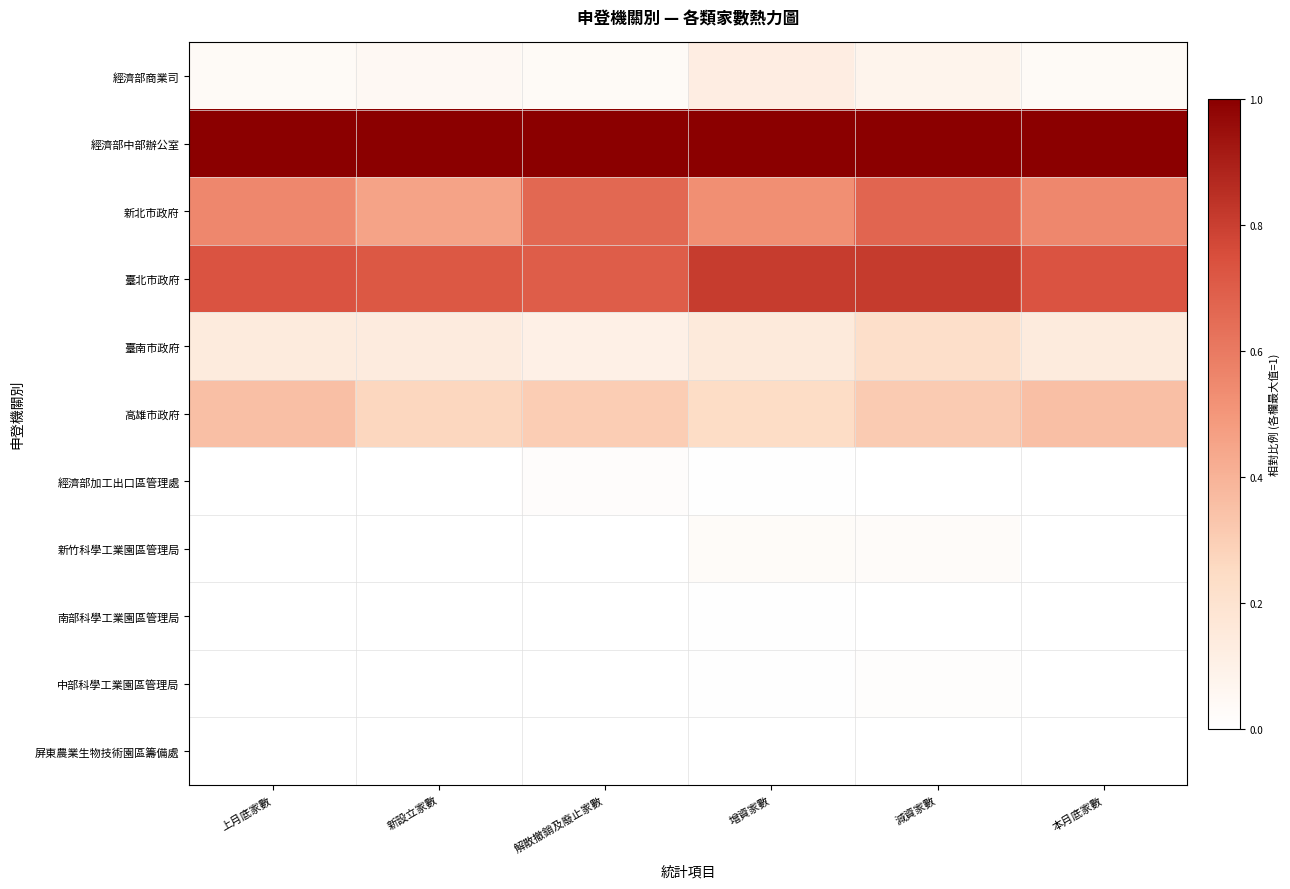

What is the greatest value displayed?

1.0